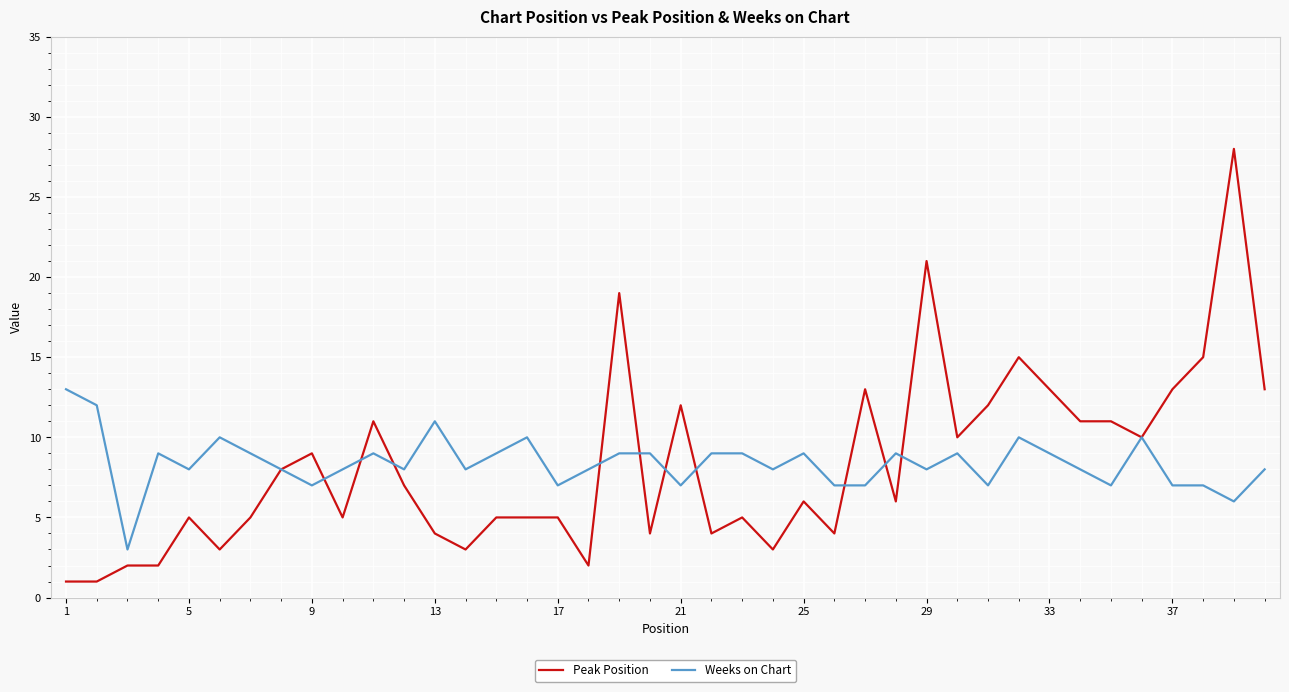

Which series has the largest range (max minus min)?

Peak Position